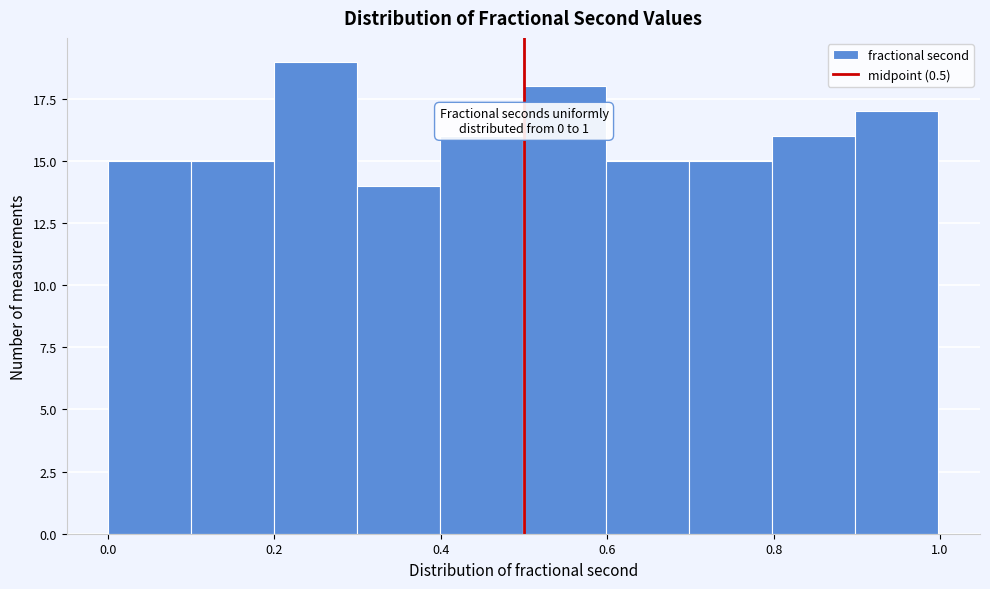

Over which range of the x-axis is the bar tallest?

0.2 to 0.3